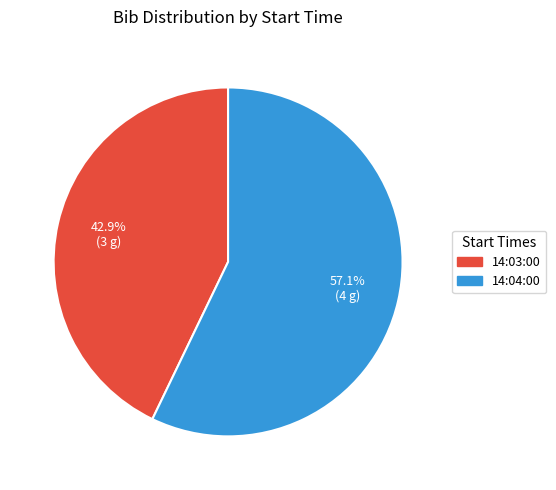

Rank the categories by value from lowest to highest.

14:03:00, 14:04:00